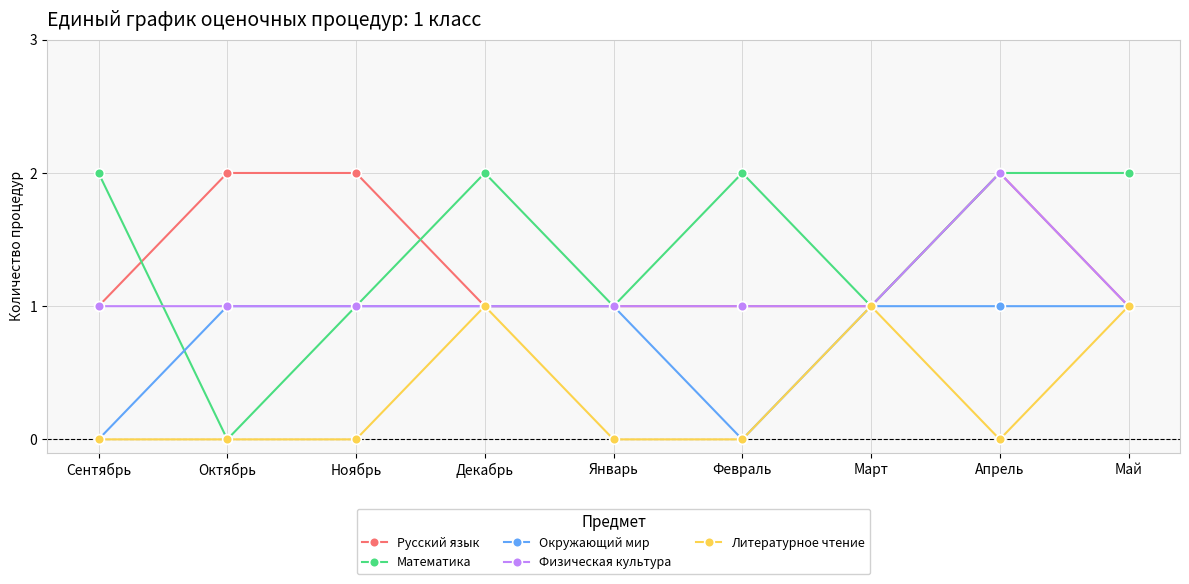

True or false: Математика has more than 1 interior local peaks.

True